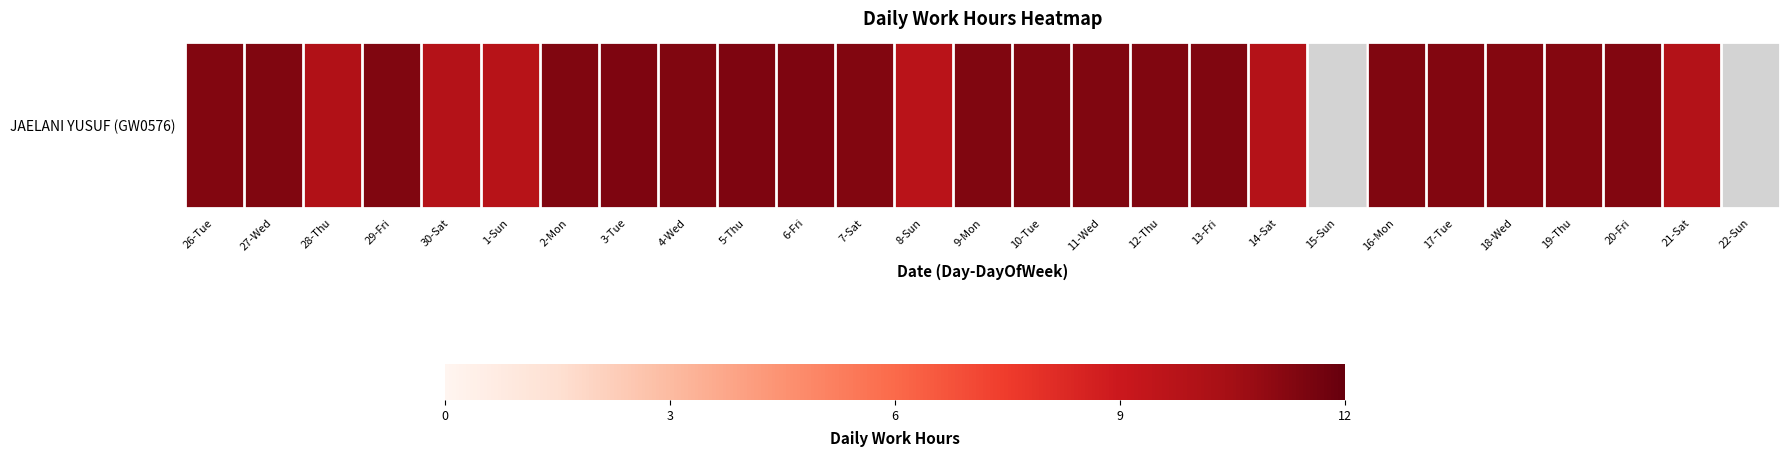

Between 27-Wed and 11-Wed, which is larger?

11-Wed